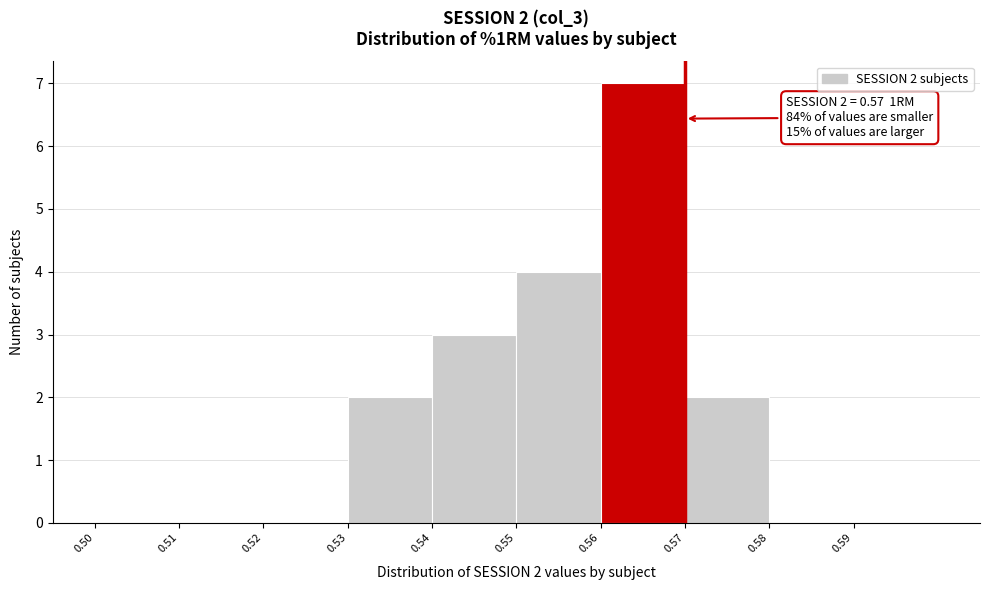

Over which range of the x-axis is the bar tallest?

0.56 to 0.57